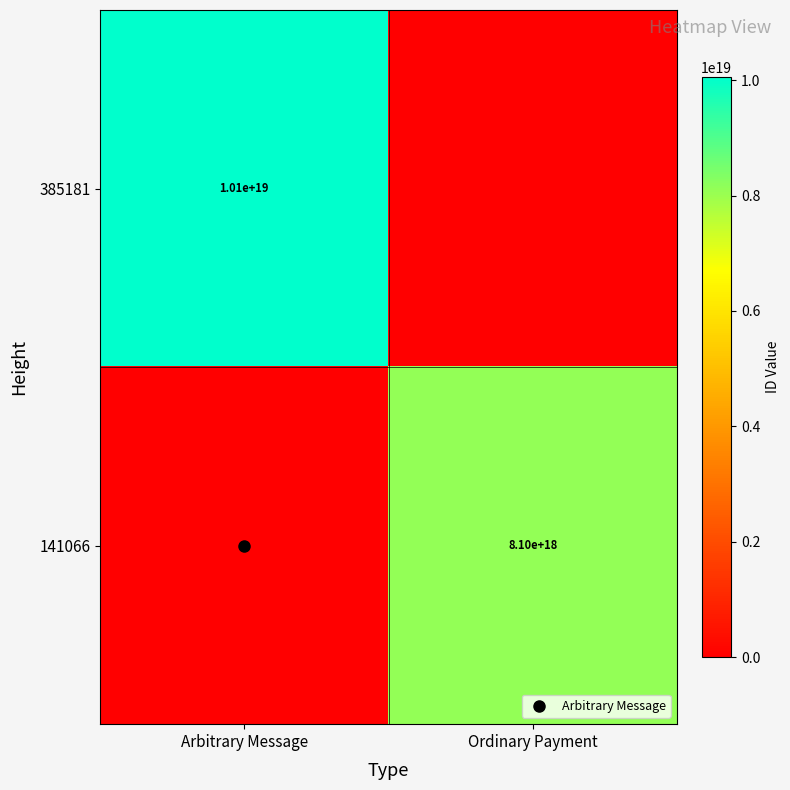

The 141066 series shows 0 at Arbitrary Message. True or false?

True